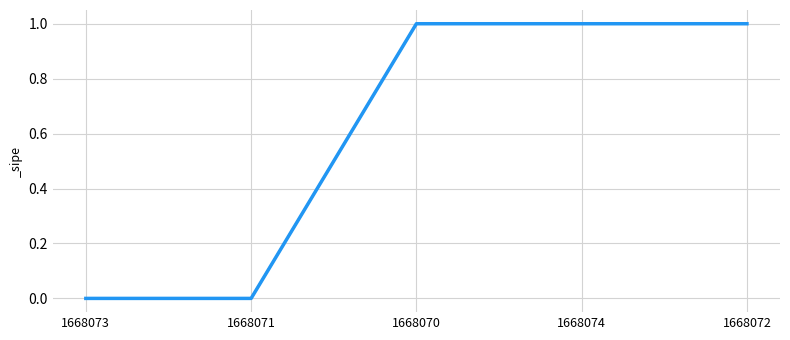

Rank the categories by value from highest to lowest.

1668070, 1668074, 1668072, 1668073, 1668071